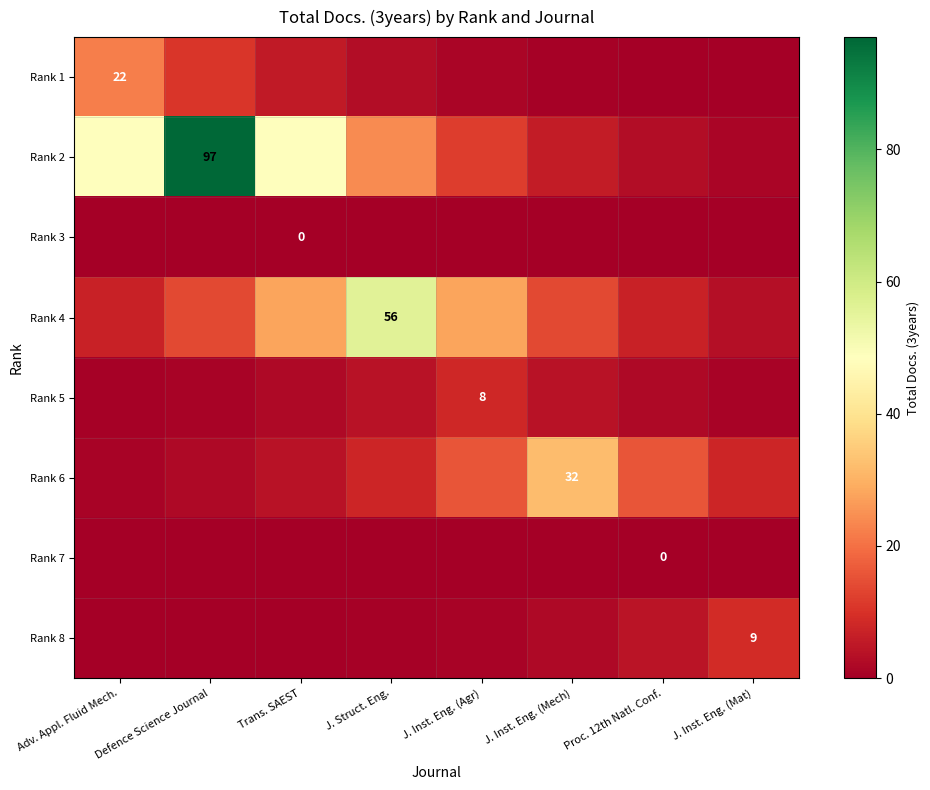

Count the number of categories in the chart.

8